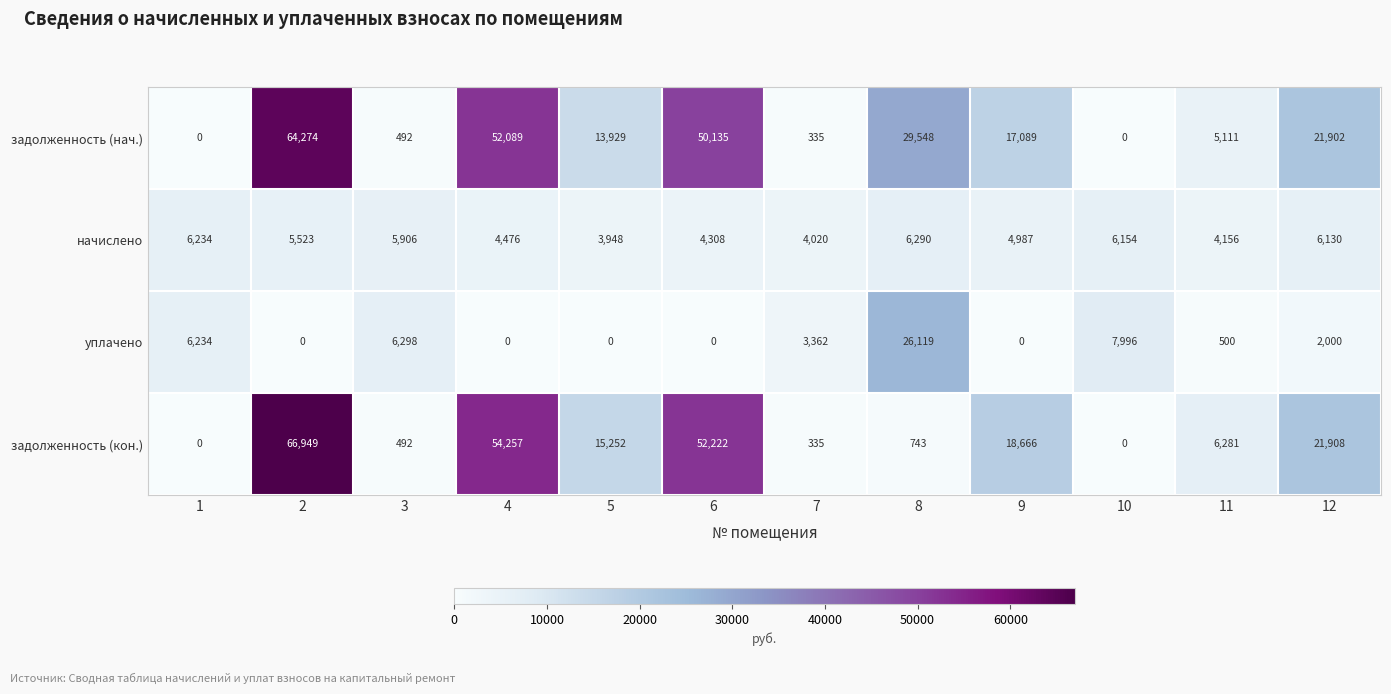

Which series has the widest spread of values?

задолженность (кон.)